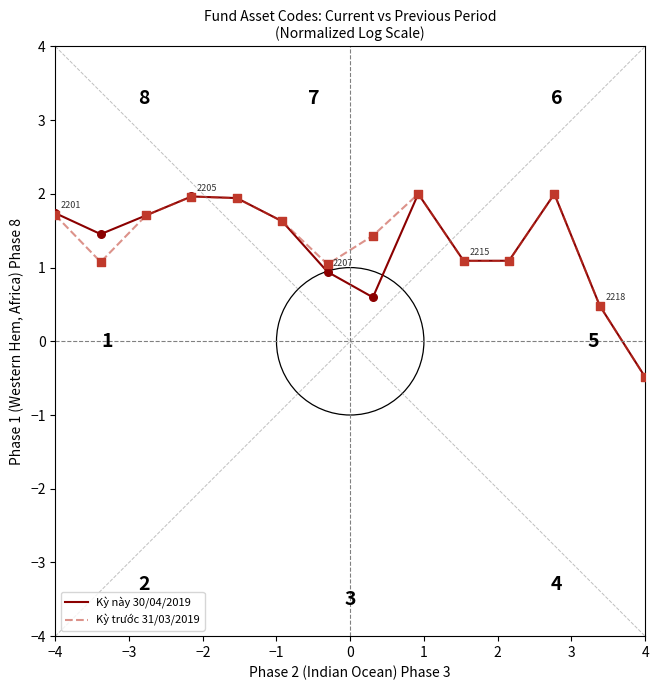

Which series has the largest range (max minus min)?

Kỳ này 30/04/2019